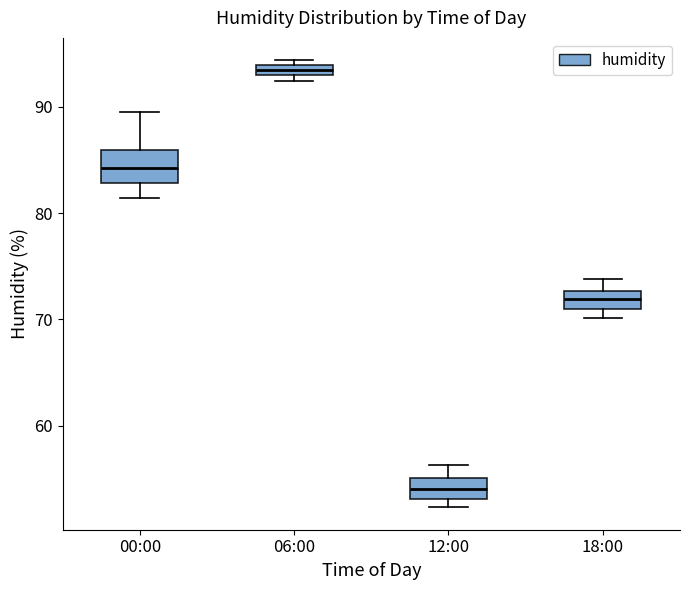

Which box is the tallest, from its lower edge to its upper edge?

00:00